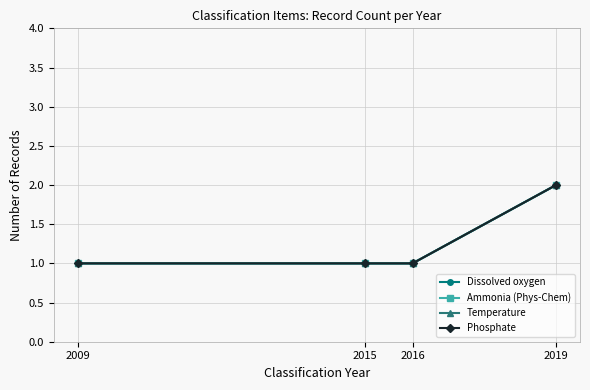

At how many categories does at least one series exceed 1?

1